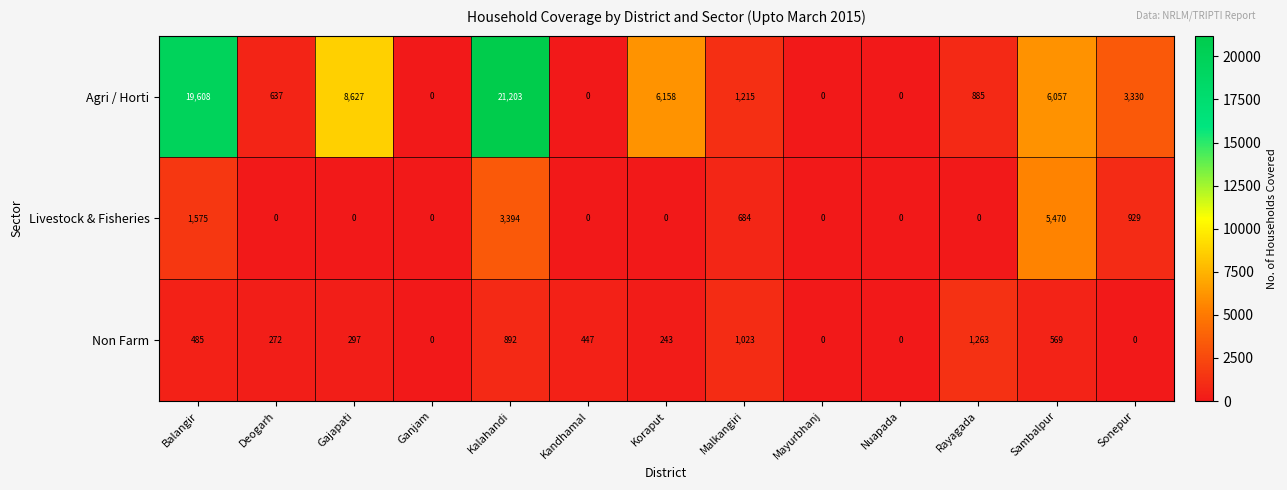

The value of Livestock & Fisheries at Sambalpur is 5470. True or false?

True